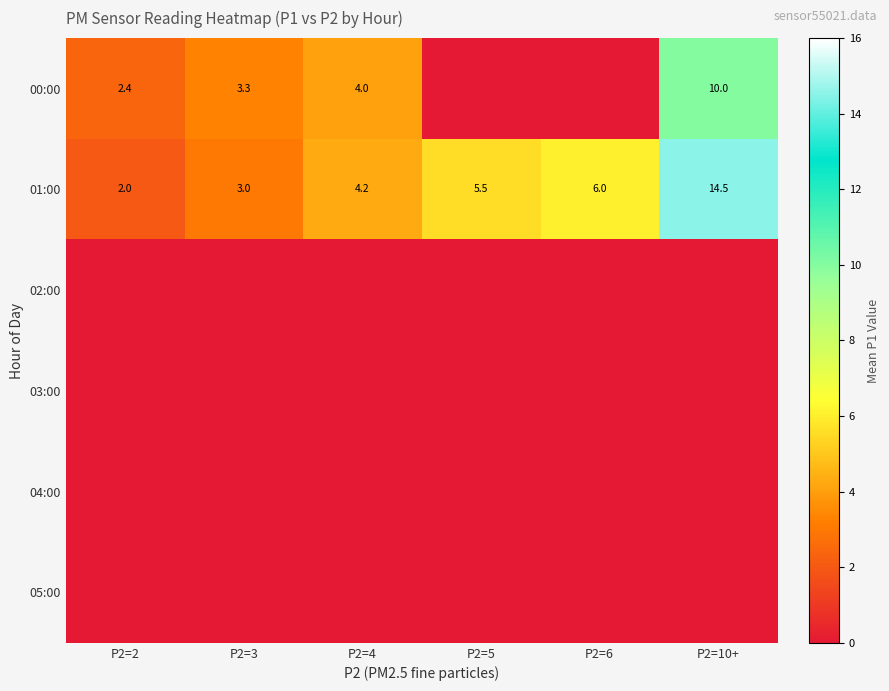

True or false: 01:00 has a value of 2.0 at P2=2.

True